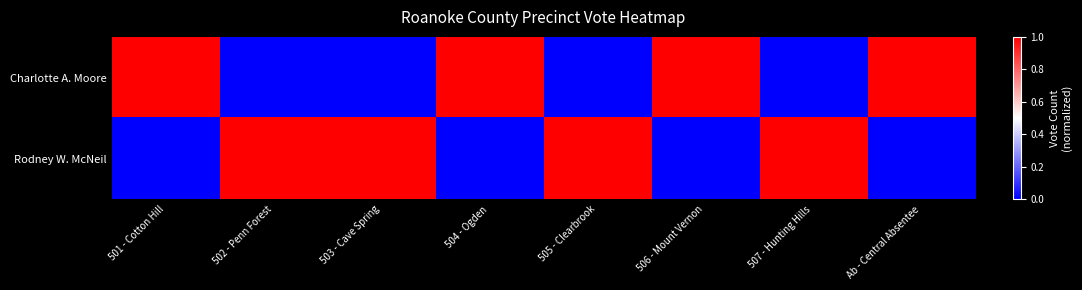

Reading left to right, what are all the values shown in this chart?

Charlotte A. Moore: 501 - Cotton Hill=1	502 - Penn Forest=0	503 - Cave Spring=0	504 - Ogden=1	505 - Clearbrook=0	506 - Mount Vernon=1	507 - Hunting Hills=0	Ab - Central Absentee=1
Rodney W. McNeil: 501 - Cotton Hill=0	502 - Penn Forest=1	503 - Cave Spring=1	504 - Ogden=0	505 - Clearbrook=1	506 - Mount Vernon=0	507 - Hunting Hills=1	Ab - Central Absentee=0